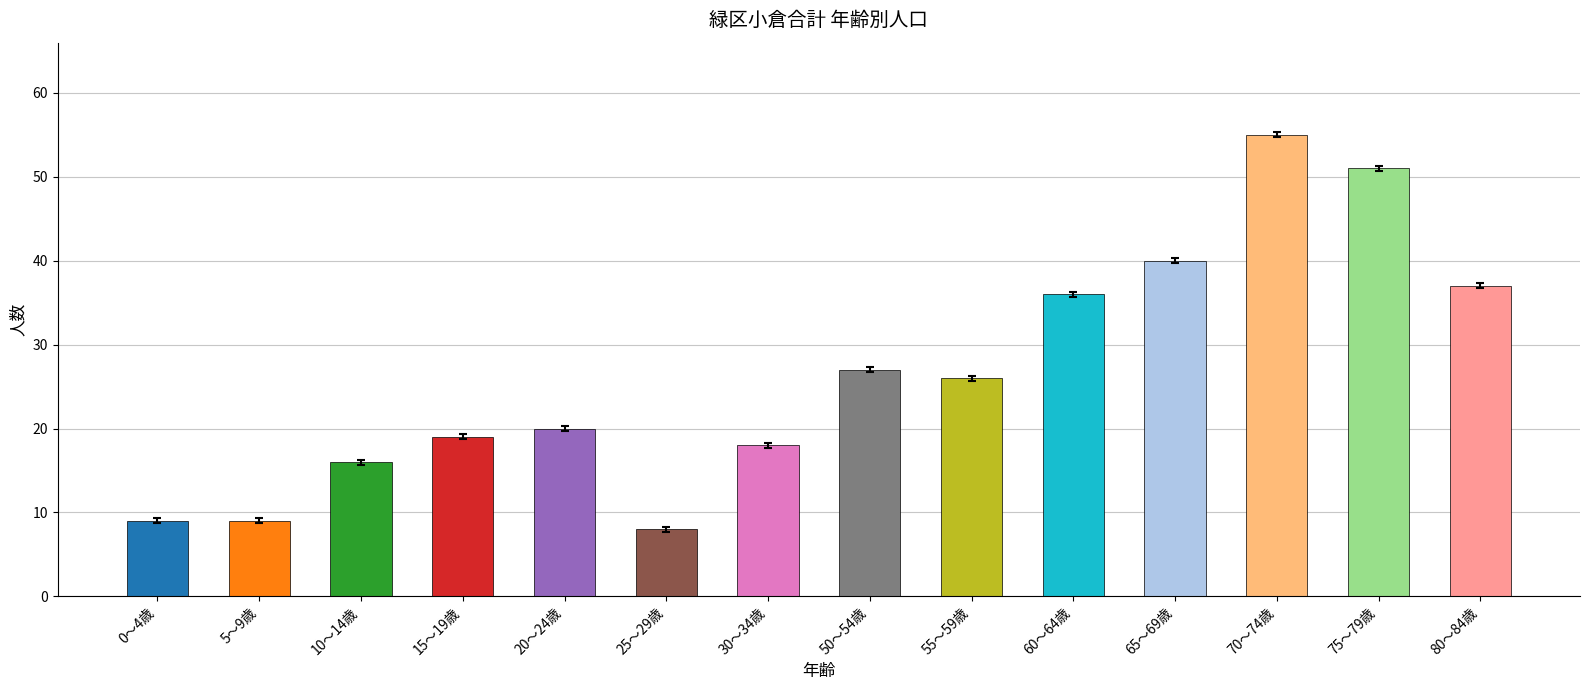

What is the greatest value displayed?

55